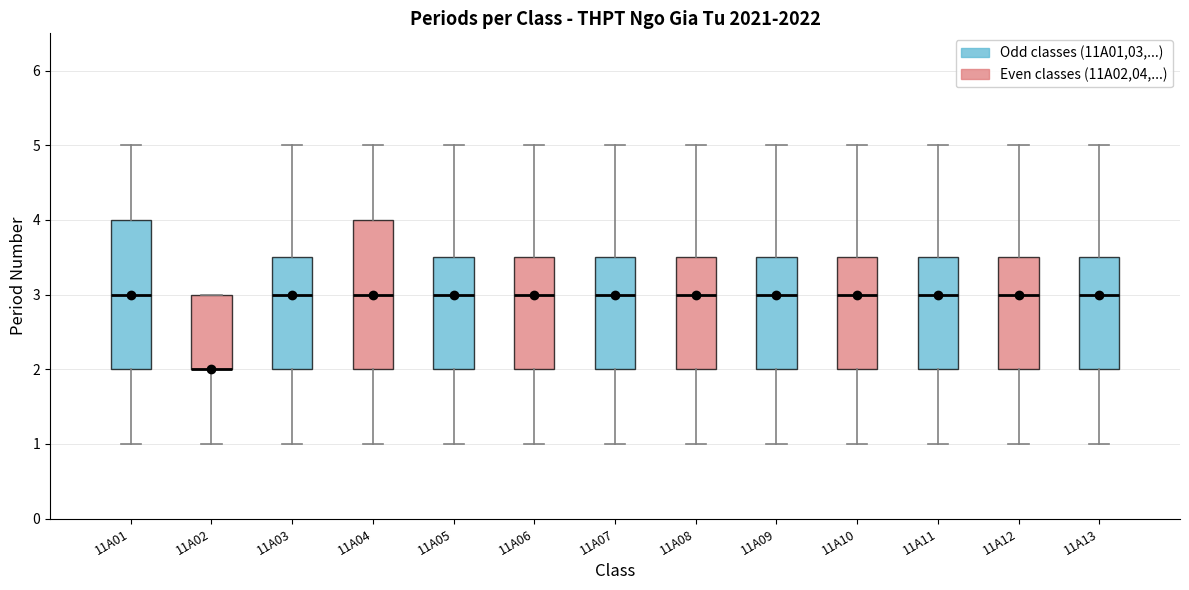

Reading left to right, transcribe this box plot: for each box, give where its median line is, the range the box spans, and where its two whiskers end, as read against the y-axis. The values are not printed on the chart, so give them approximately, as read against the axis.

11A01: median 3.0, box 2.0 to 4.0, whiskers 1.0 to 5.0
11A02: median 2.0 (drawn on the box's lower edge), box 2.0 to 3.0, whiskers 1.0 to 3.0
11A03: median 3.0, box 2.0 to 3.5, whiskers 1.0 to 5.0
11A04: median 3.0, box 2.0 to 4.0, whiskers 1.0 to 5.0
11A05: median 3.0, box 2.0 to 3.5, whiskers 1.0 to 5.0
11A06: median 3.0, box 2.0 to 3.5, whiskers 1.0 to 5.0
11A07: median 3.0, box 2.0 to 3.5, whiskers 1.0 to 5.0
11A08: median 3.0, box 2.0 to 3.5, whiskers 1.0 to 5.0
11A09: median 3.0, box 2.0 to 3.5, whiskers 1.0 to 5.0
11A10: median 3.0, box 2.0 to 3.5, whiskers 1.0 to 5.0
11A11: median 3.0, box 2.0 to 3.5, whiskers 1.0 to 5.0
11A12: median 3.0, box 2.0 to 3.5, whiskers 1.0 to 5.0
11A13: median 3.0, box 2.0 to 3.5, whiskers 1.0 to 5.0